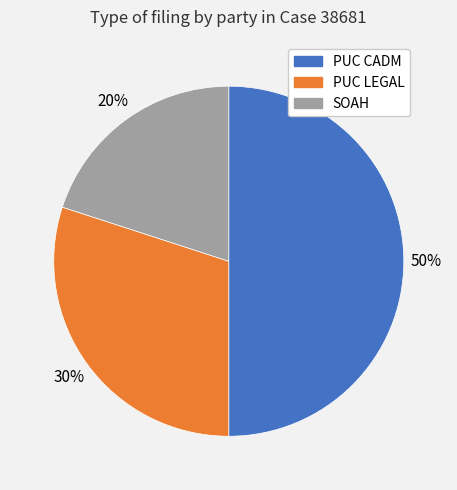

How many segments does this pie chart have?

3